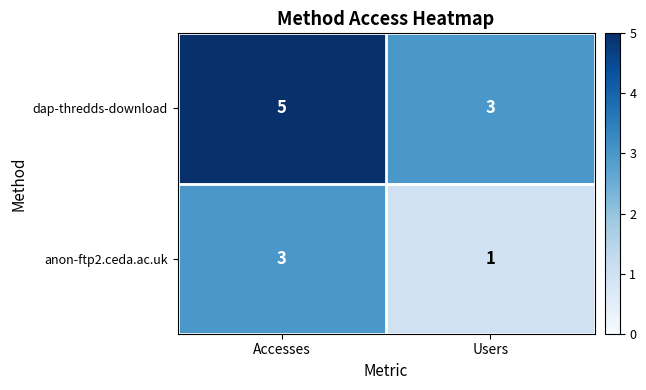

True or false: anon-ftp2.ceda.ac.uk has a value of 1 at Users.

True